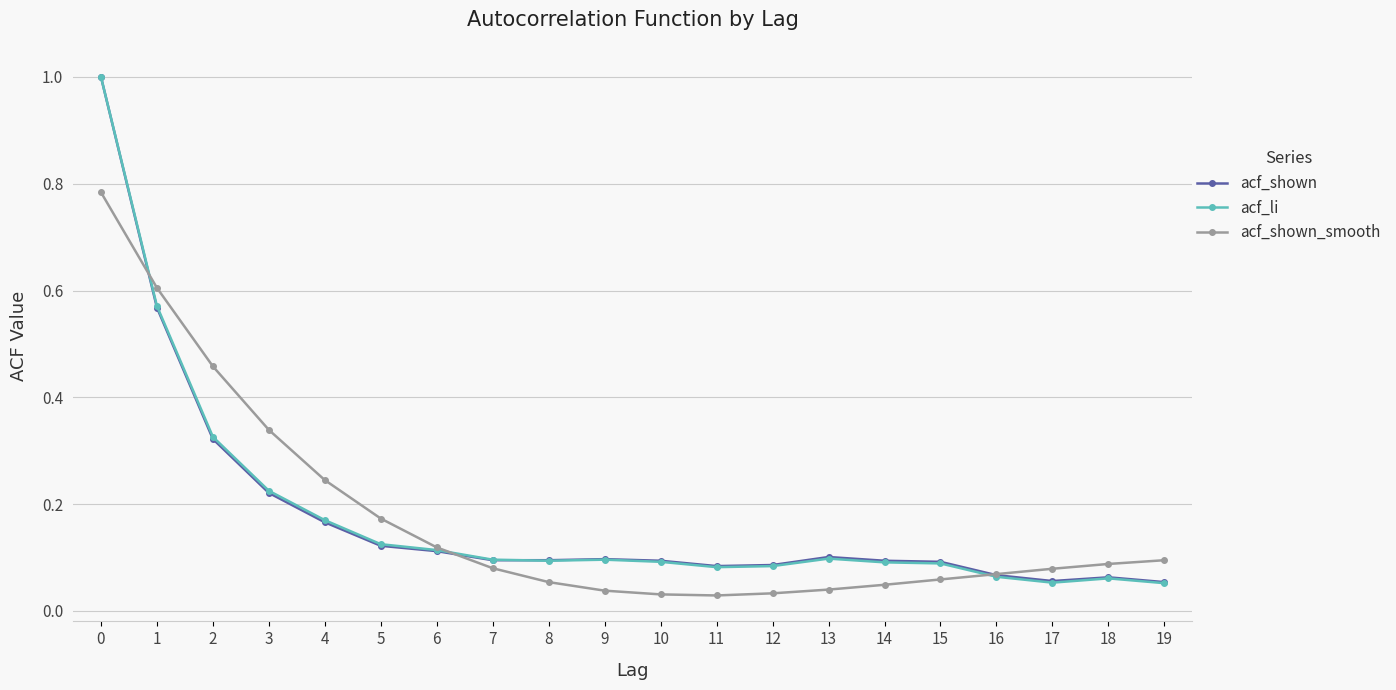

What is the maximum value shown in the chart?

1.0